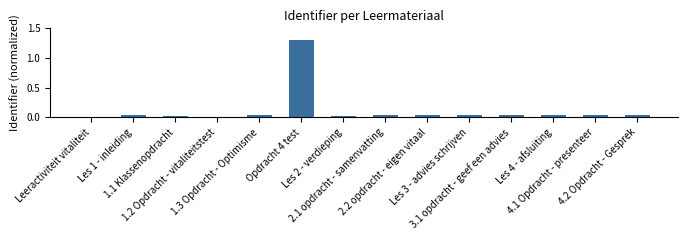

Are the bars horizontal?

No